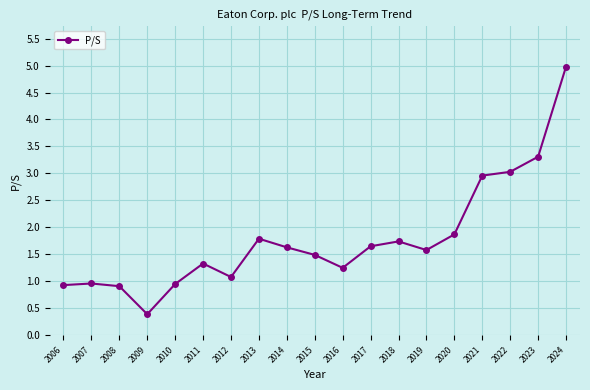

Approximately how many times larger is the value at 2011 compared to 2015?

0.9